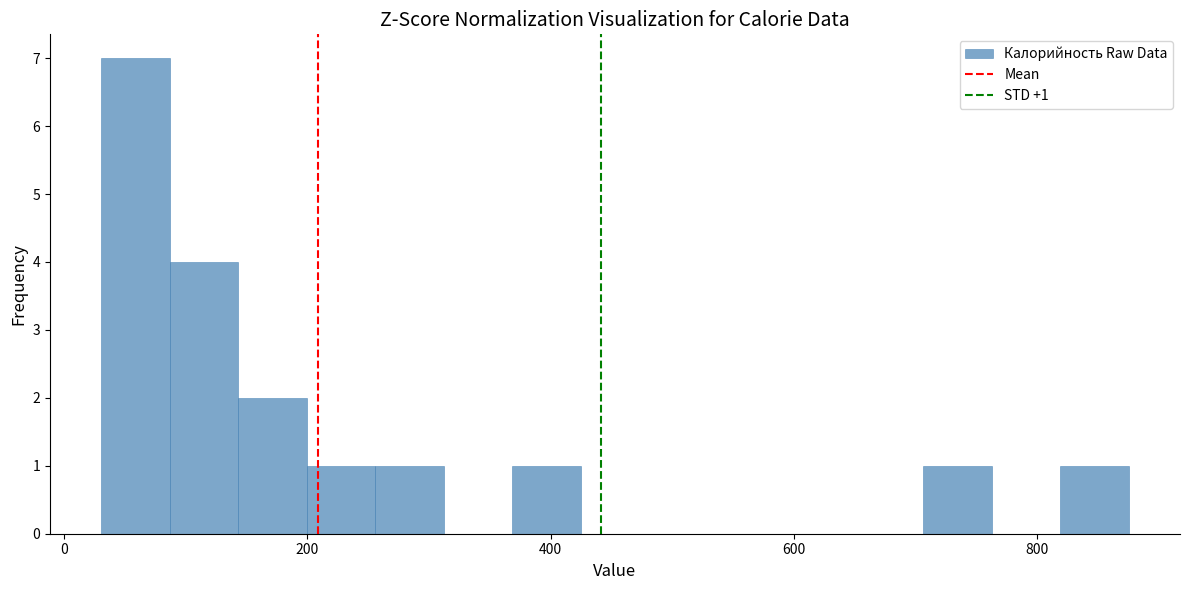

Read against the x-axis, roughly where is the centre of the tallest bar?

60